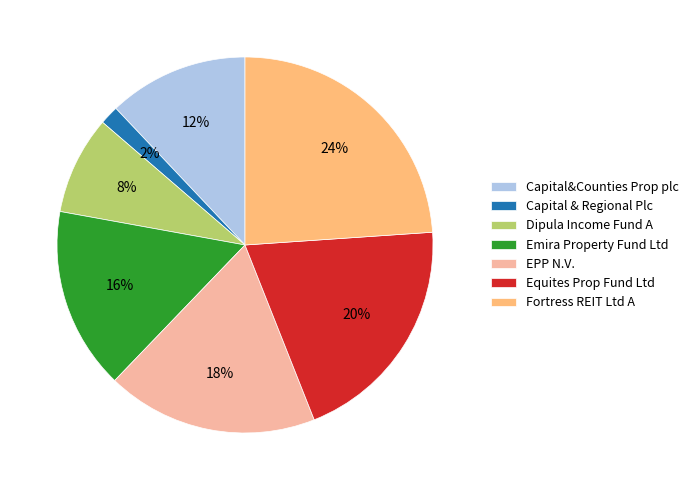

What percentage is the Fortress REIT Ltd A slice, to the nearest percent?

24%